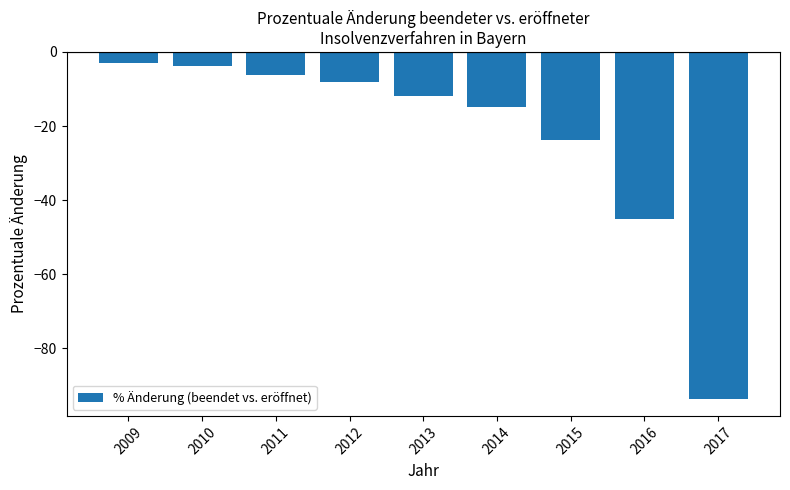

How many distinct data groups are displayed?

1